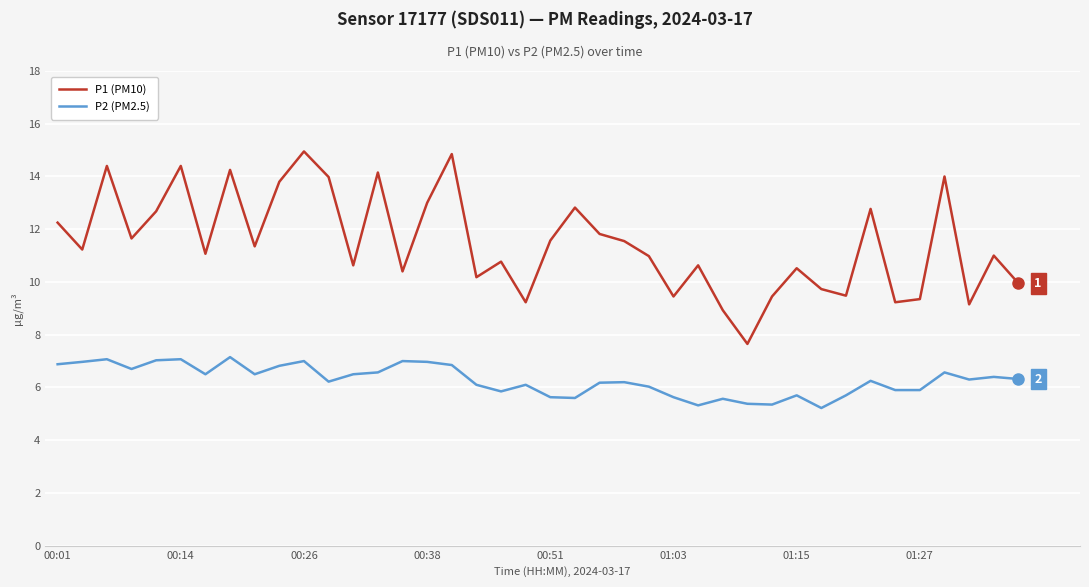

True or false: P1 (PM10) and P2 (PM2.5) intersect in this chart.

False